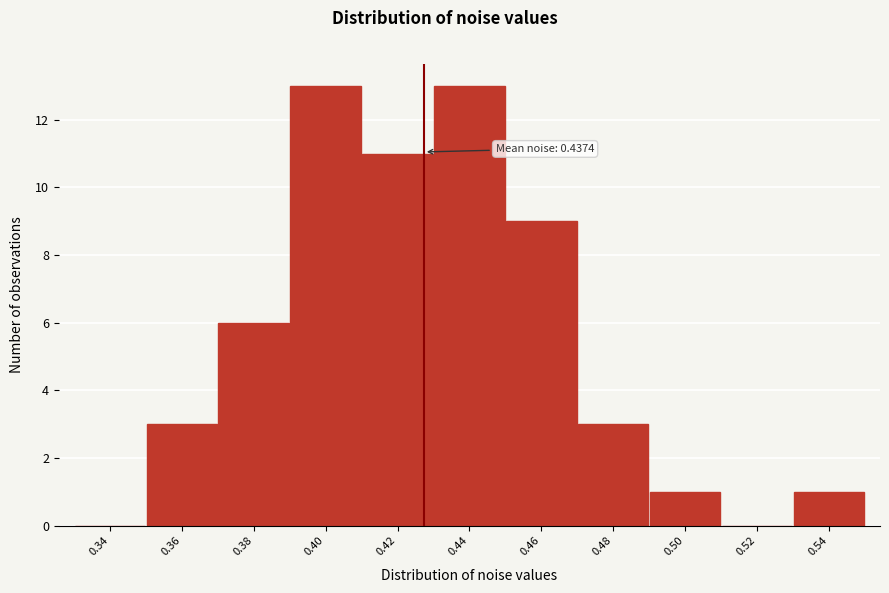

Reading left to right, what are all the values shown in this chart?

0.34=0	0.36=3	0.38=6	0.40=13	0.42=11	0.44=13	0.46=9	0.48=3	0.50=1	0.52=0	0.54=1